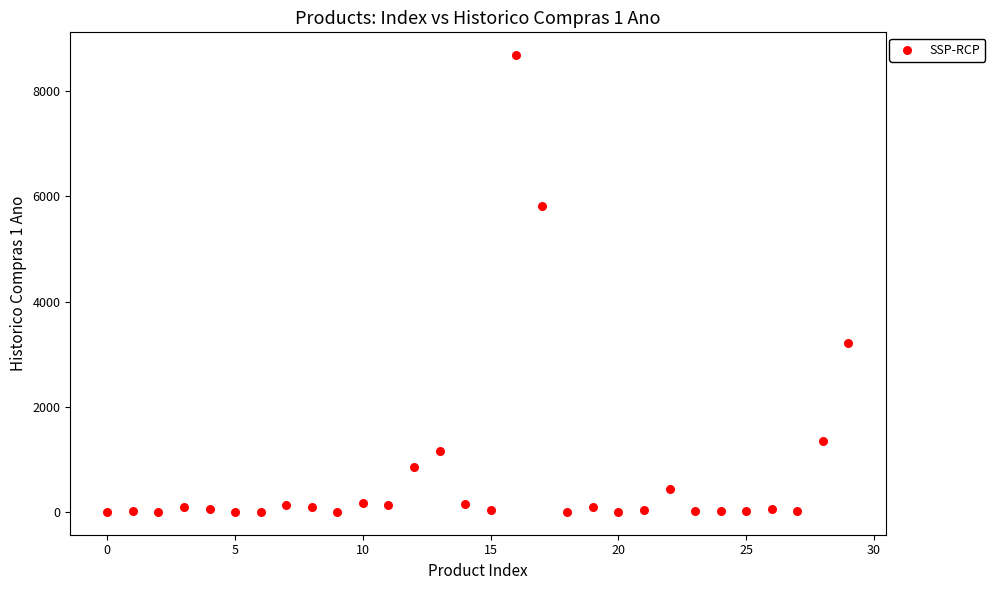

What is the range of Y values (max minus min)?

8687.2